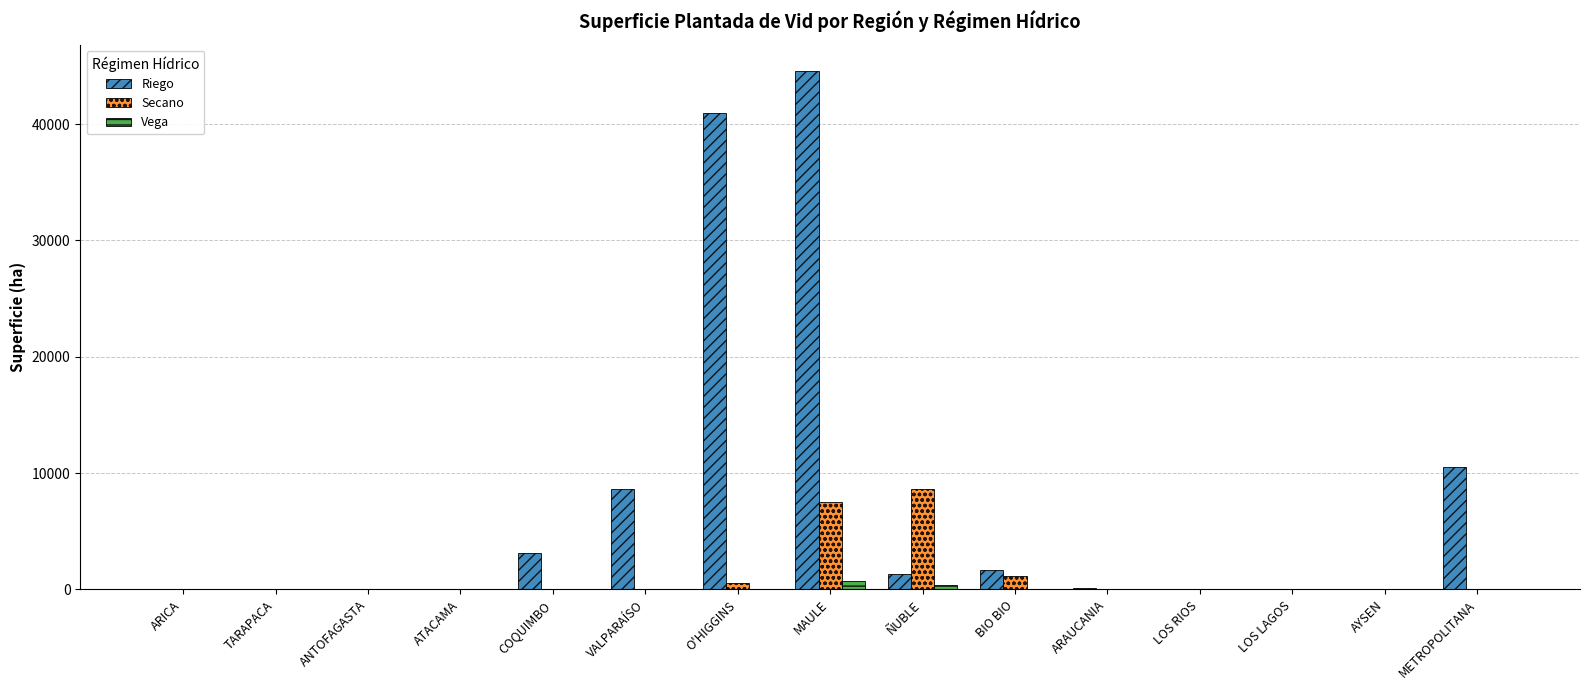

Between ATACAMA and MAULE, which series saw the biggest shift?

Riego